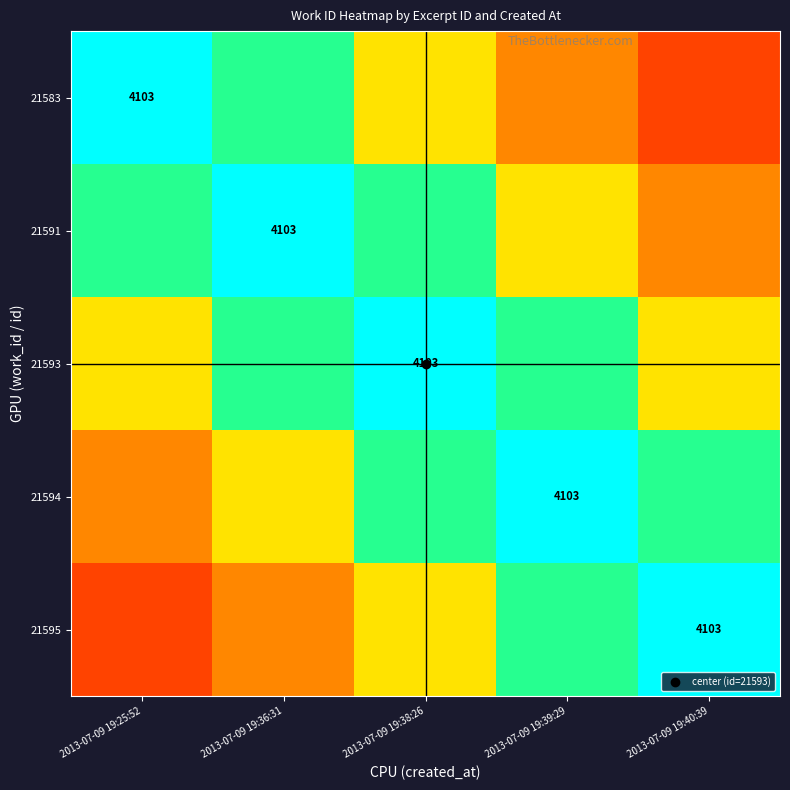

Which has a higher value, 2013-07-09 19:39:29 or 2013-07-09 19:38:26?

2013-07-09 19:38:26